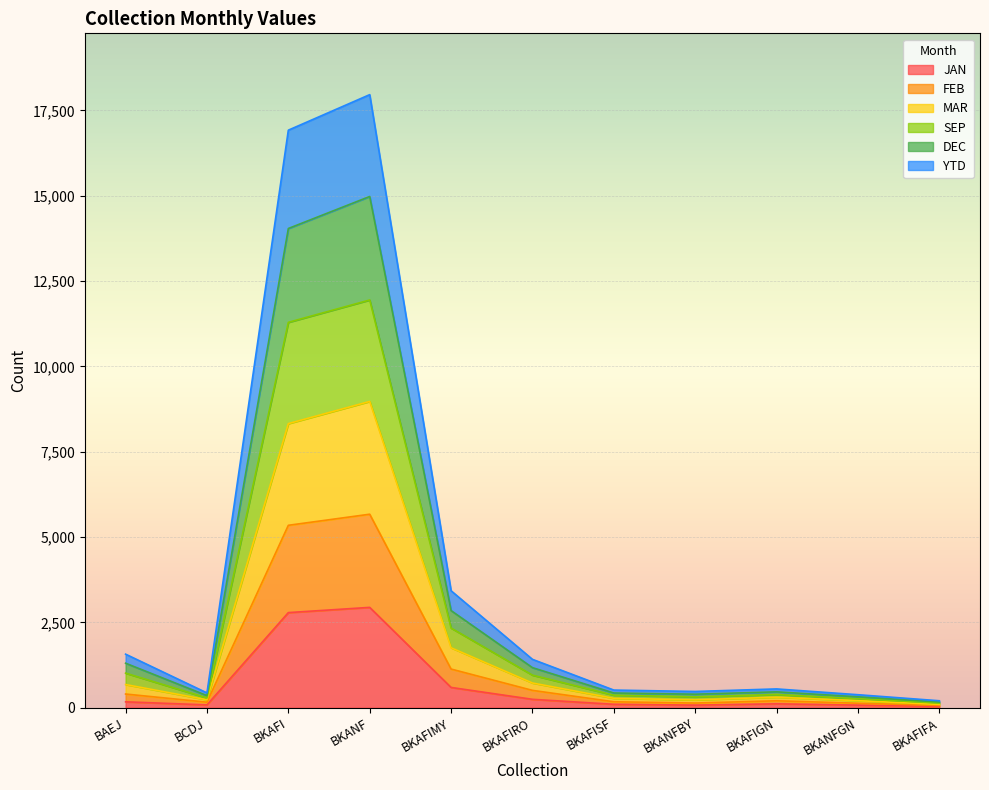

Which has a higher value, BCDJ or BKAFIGN?

BKAFIGN